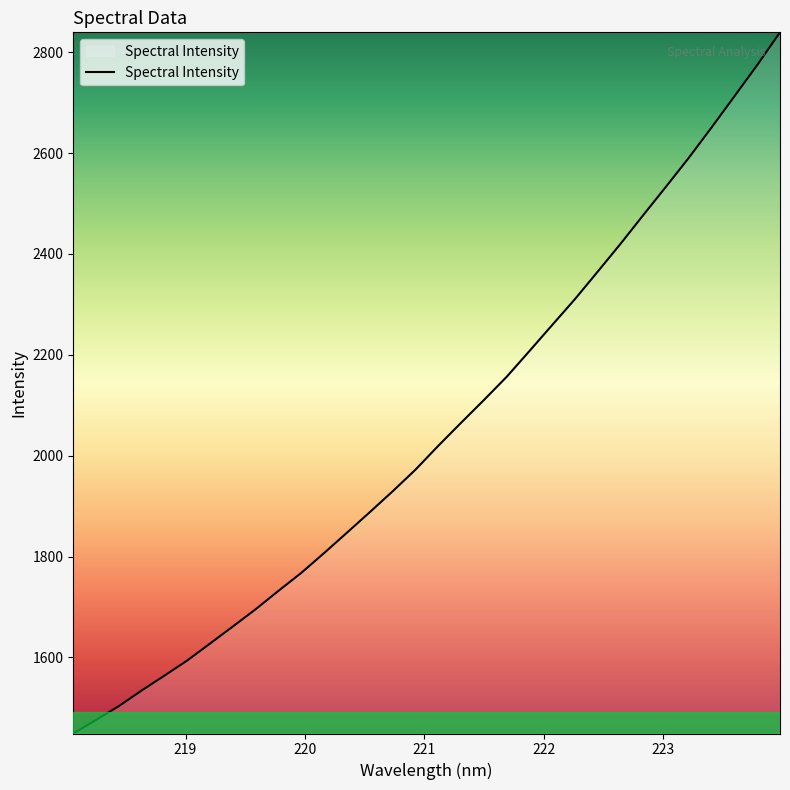

What is the greatest value displayed?

2839.2